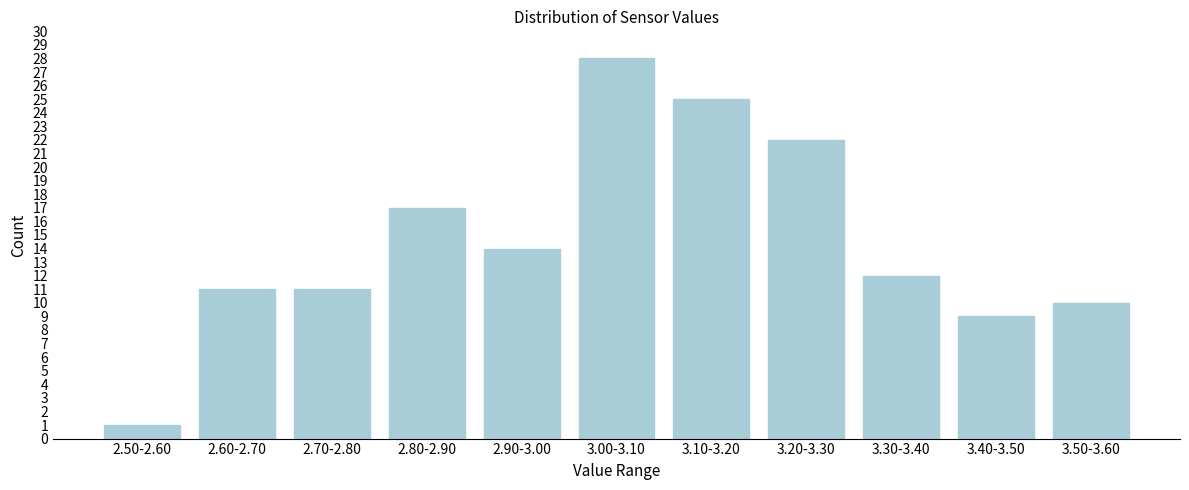

Reading left to right, transcribe all the data shown in this chart.

2.50-2.60=1	2.60-2.70=11	2.70-2.80=11	2.80-2.90=17	2.90-3.00=14	3.00-3.10=28	3.10-3.20=25	3.20-3.30=22	3.30-3.40=12	3.40-3.50=9	3.50-3.60=10